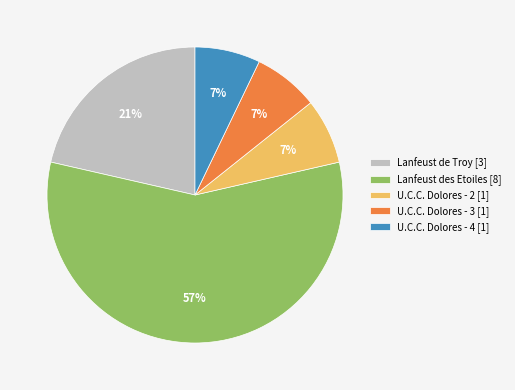

To the nearest percent, what portion does U.C.C. Dolores - 4 [1] represent?

7%